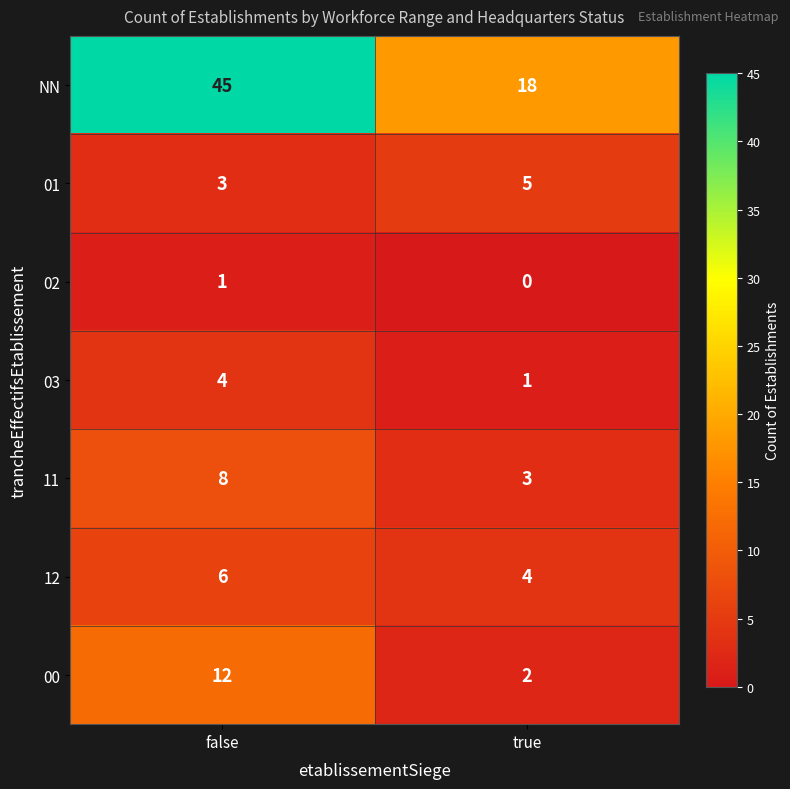

Which label corresponds to the largest value in the chart?

false